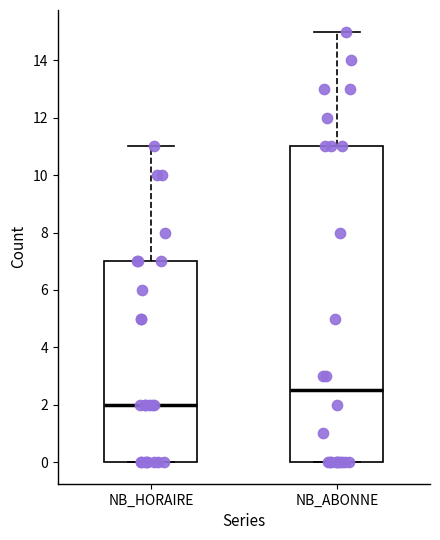

Reading left to right, transcribe this box plot: for each box, give where its median line is, the range the box spans, and where its two whiskers end, as read against the y-axis. The values are not printed on the chart, so give them approximately, as read against the axis.

NB_HORAIRE: median 2.0, box 0.0 to 7.0, whiskers 0.0 to 11.0
NB_ABONNE: median 2.6, box 0.0 to 11.0, whiskers 0.0 to 15.0